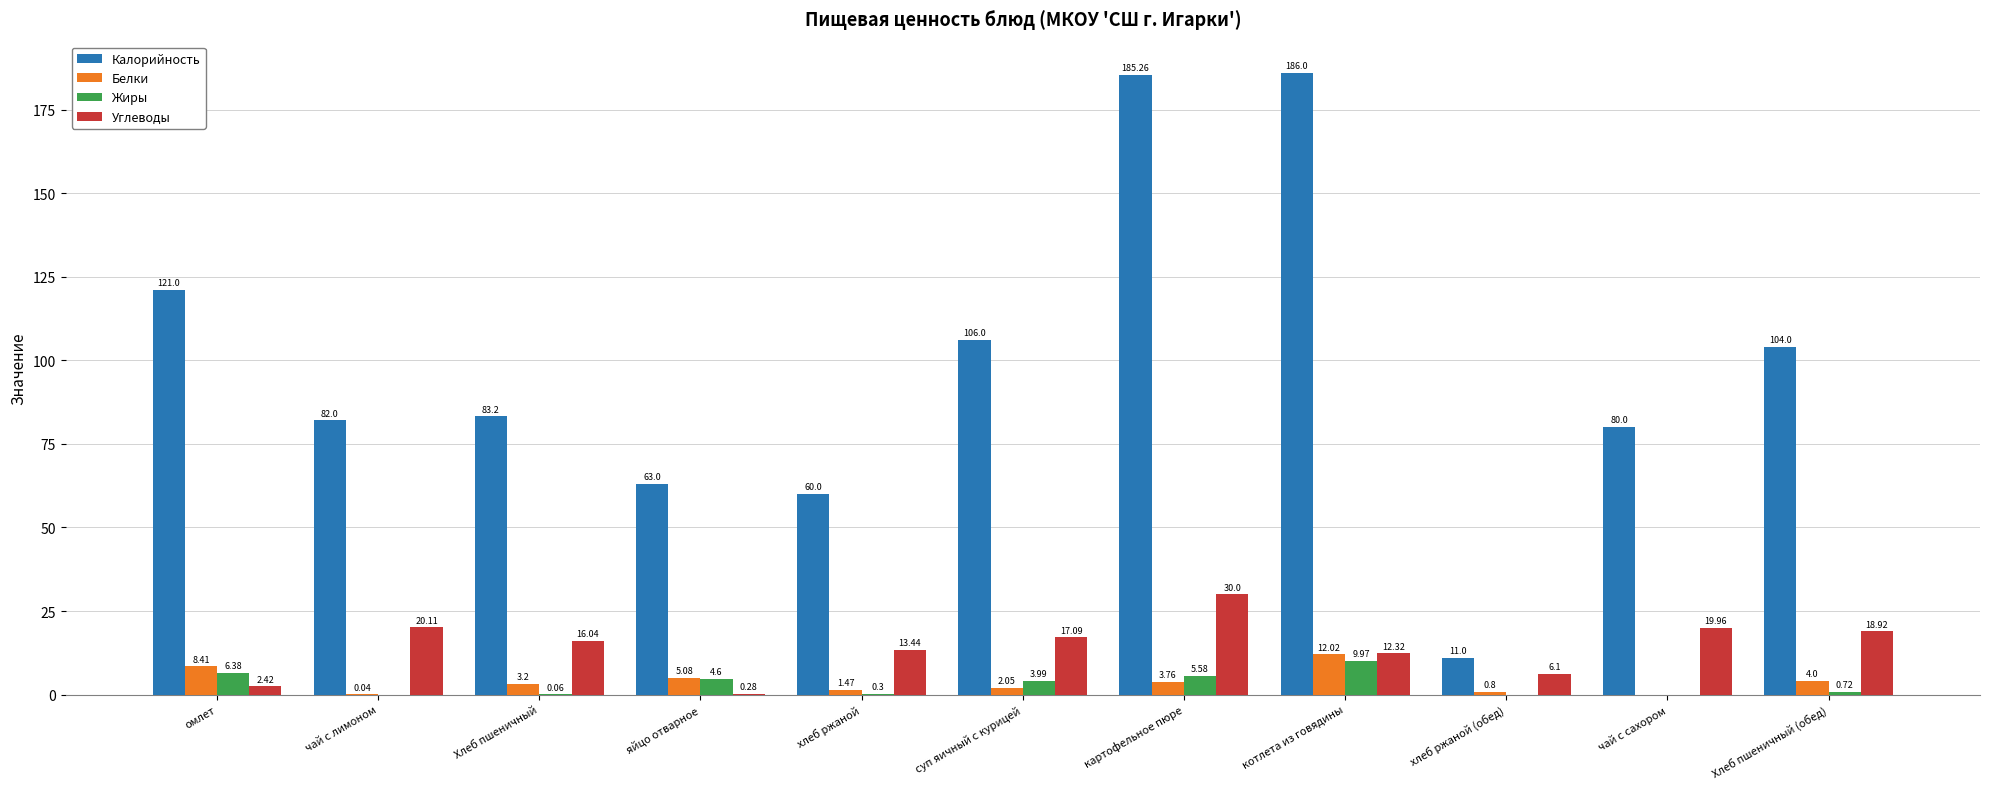

At which category is the sum across all series the highest?

картофельное пюре